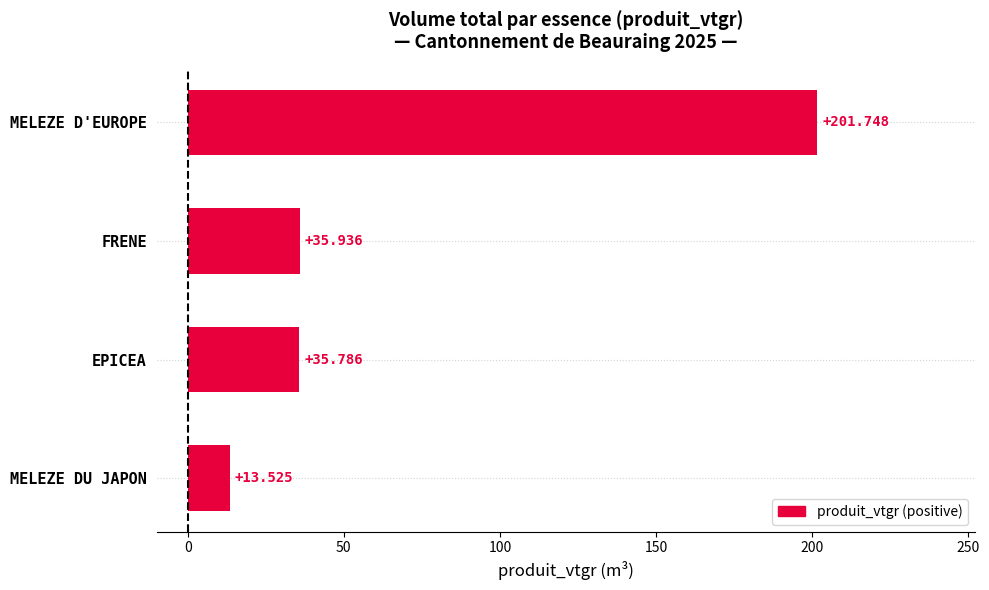

Which label corresponds to the largest value in the chart?

MELEZE D'EUROPE